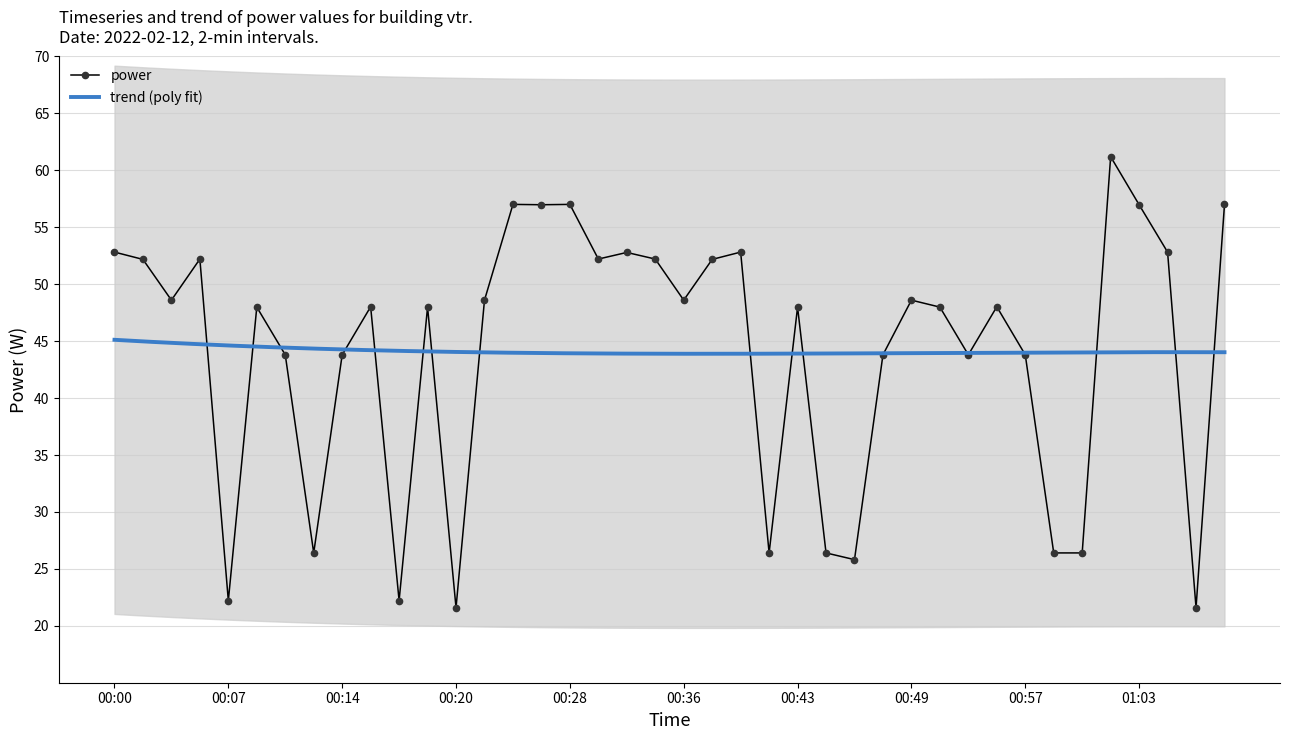

What is the maximum value shown in the chart?

61.2